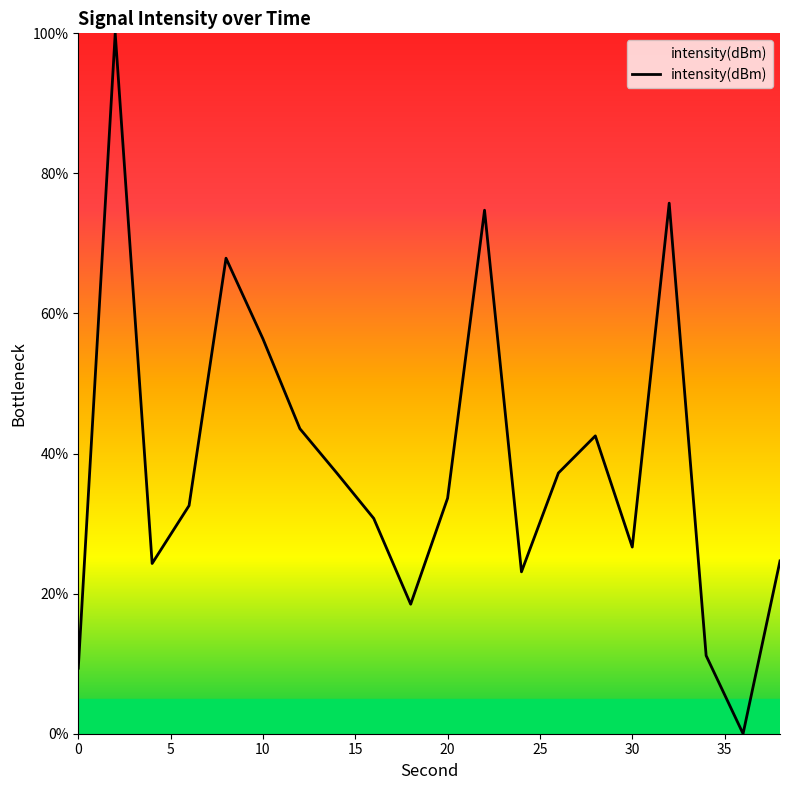

How many values are below 33?

10